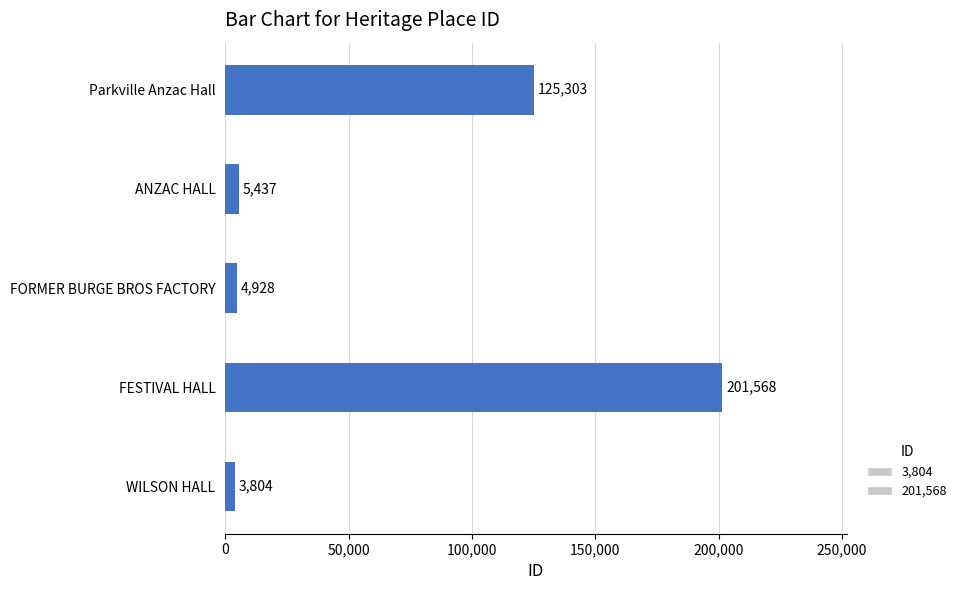

Reading top to bottom, transcribe all the data shown in this chart.

125303	5437	4928	201568	3804